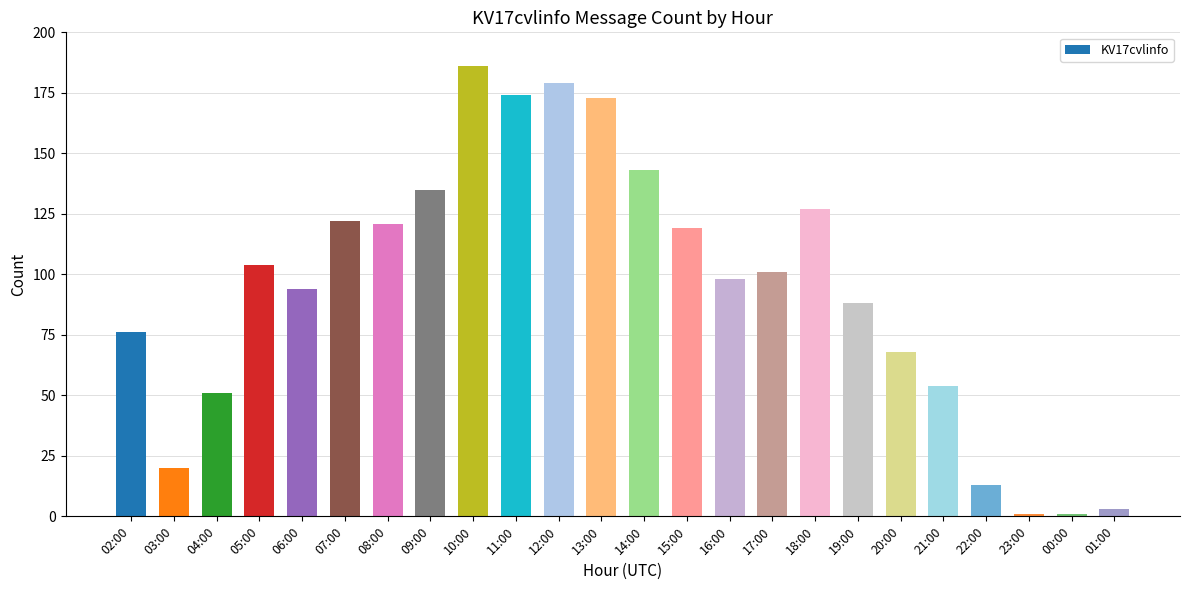

Reading left to right, list all the values displayed in this chart.

76	20	51	104	94	122	121	135	186	174	179	173	143	119	98	101	127	88	68	54	13	1	1	3